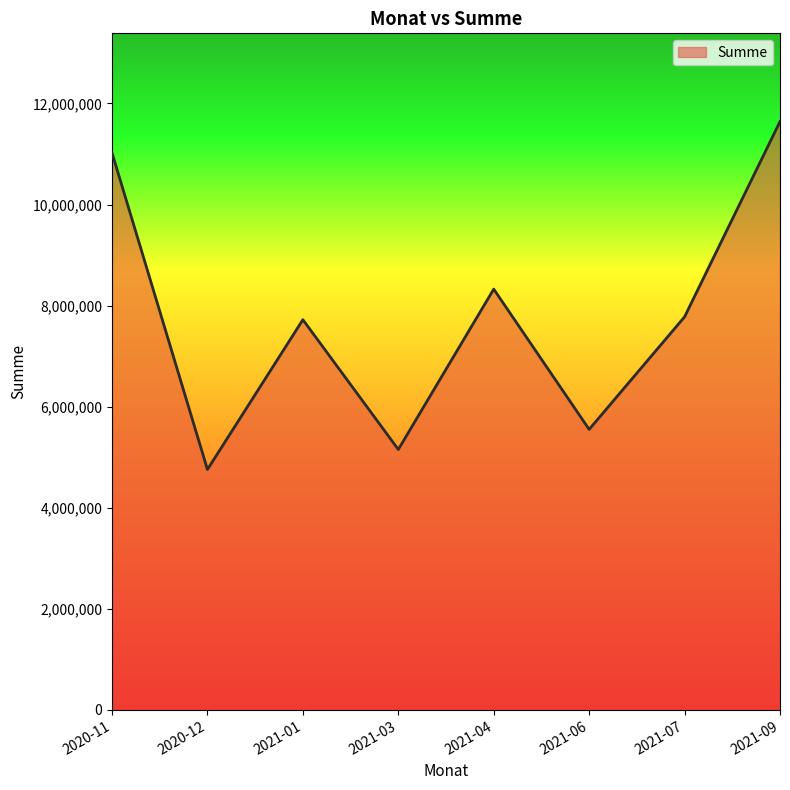

What is the difference between the values at 2021-09 and 2021-06?

6089740.0